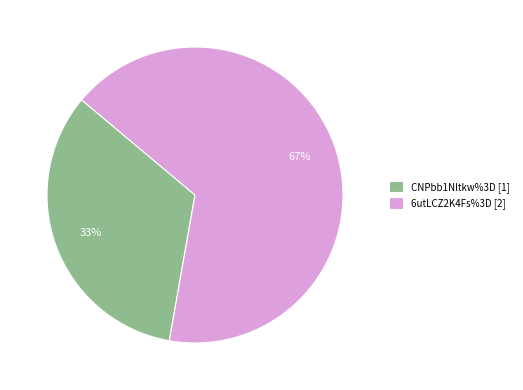

What is the ratio of the value at 6utLCZ2K4Fs%3D to the value at CNPbb1Nltkw%3D?

2.0